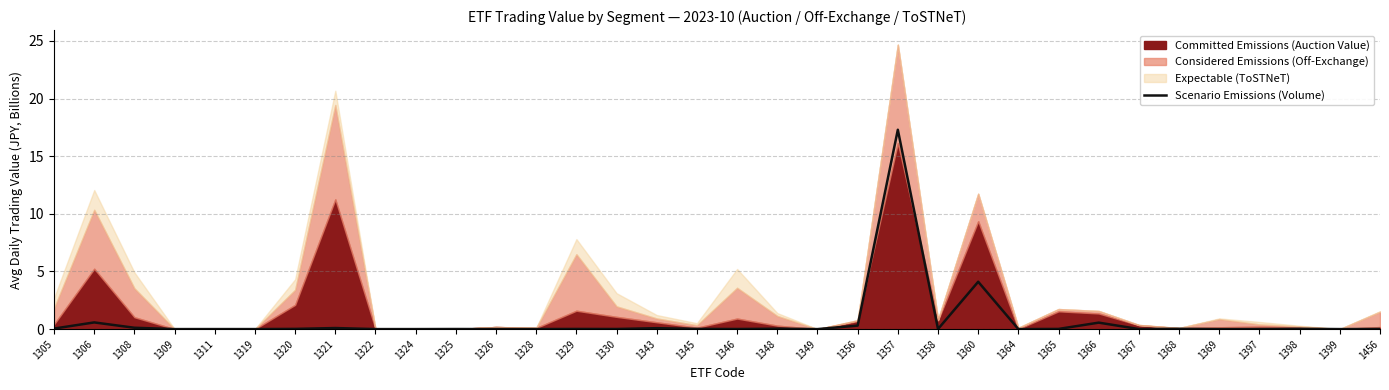

Which category has the highest value across all series?

1357